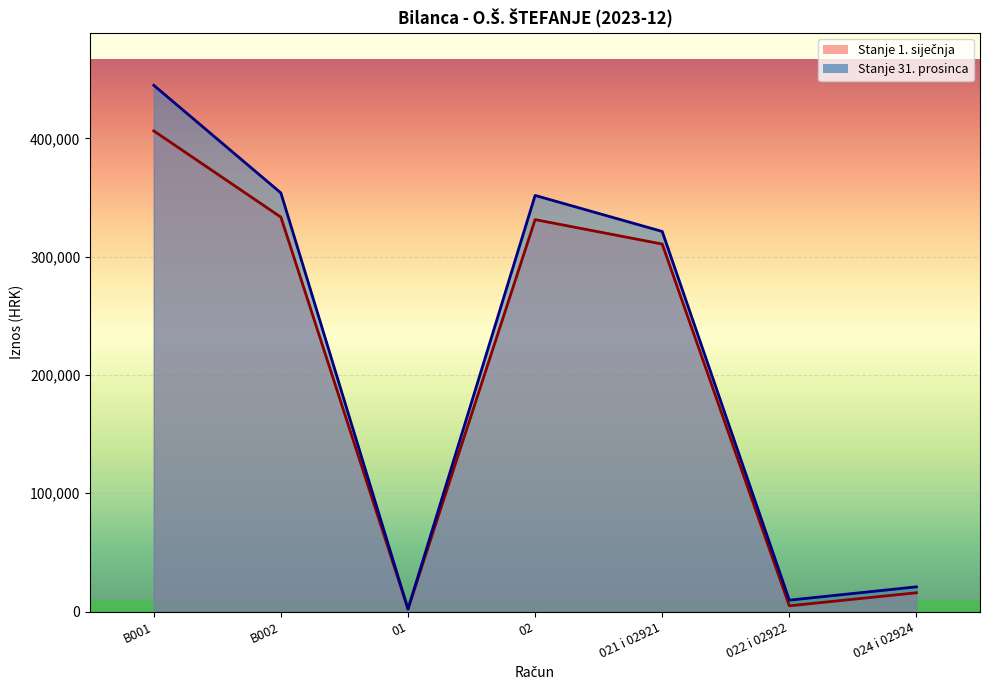

At 024 i 02924, list the series in order from smallest to largest.

Stanje 1. siječnja, Stanje 31. prosinca